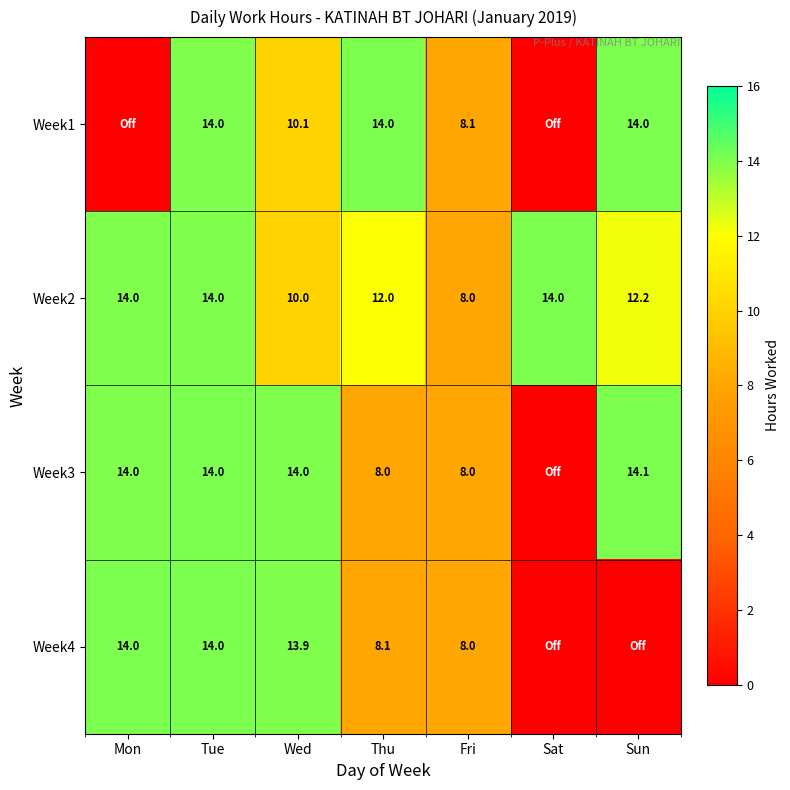

The Week3 series shows 14.0 at Wed. True or false?

True